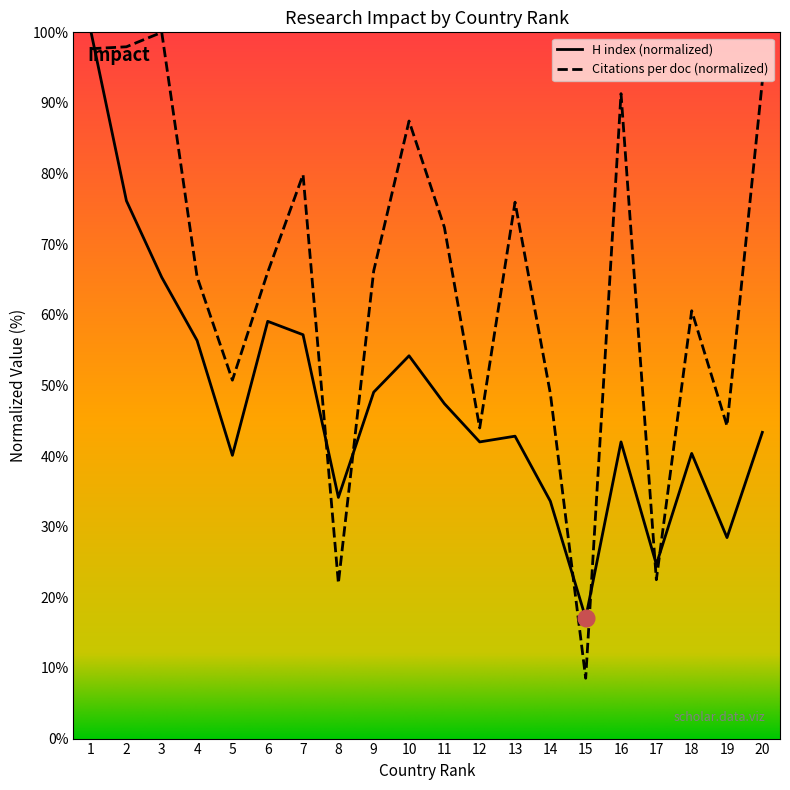

At which category is the sum across all series the highest?

1